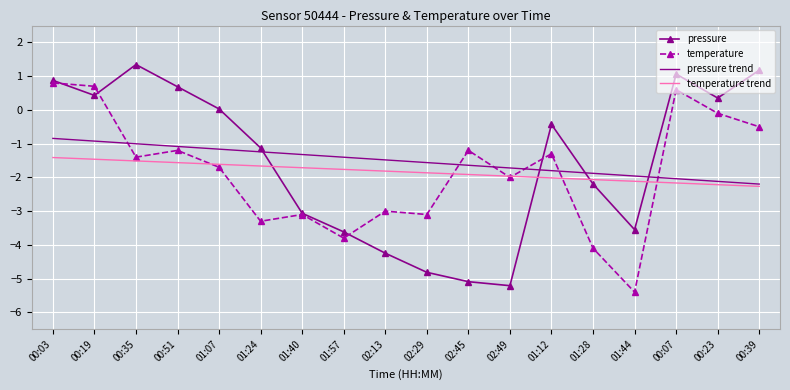

What is the difference between the highest and lowest values at 02:13?

2.8